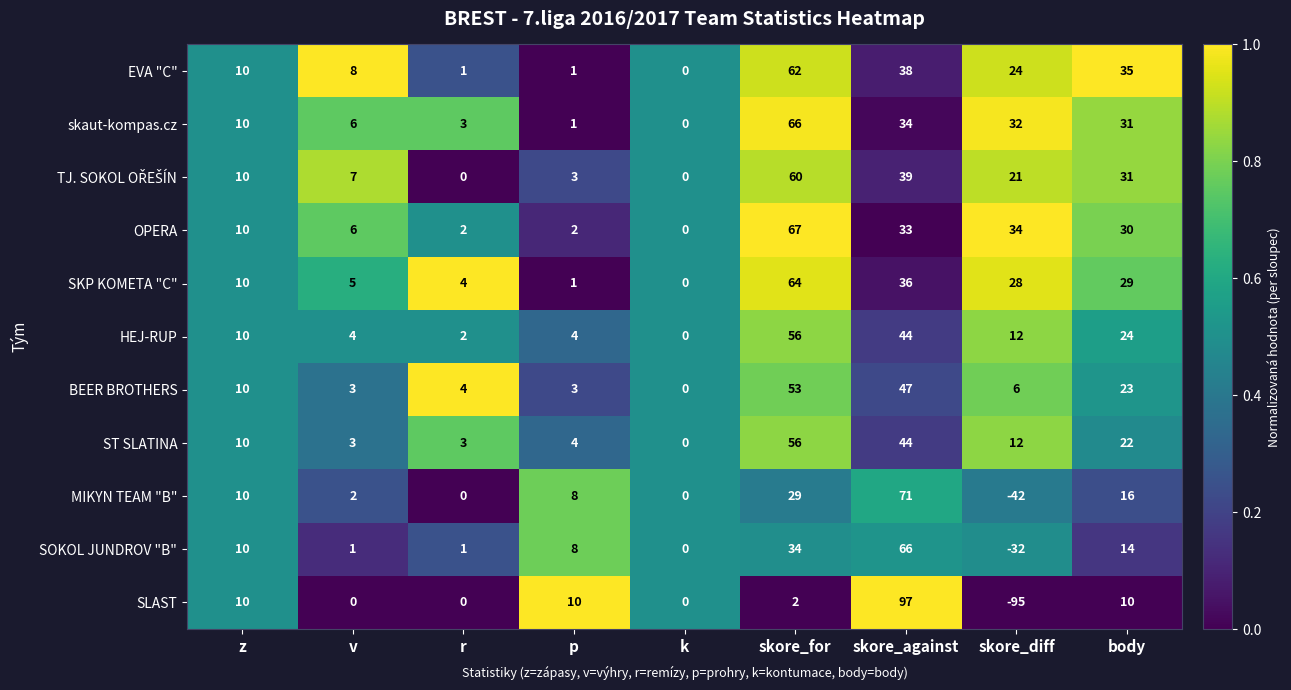

What is the smallest value displayed?

-95